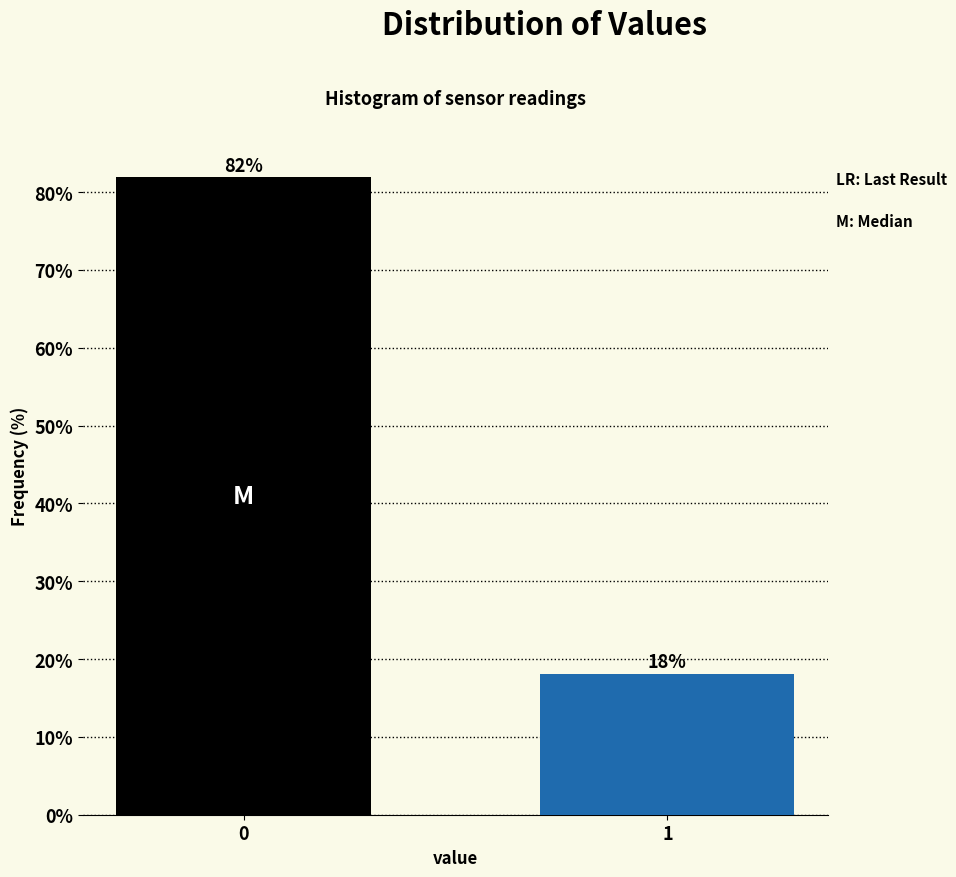

List the labels in order of value, smallest first.

1, 0